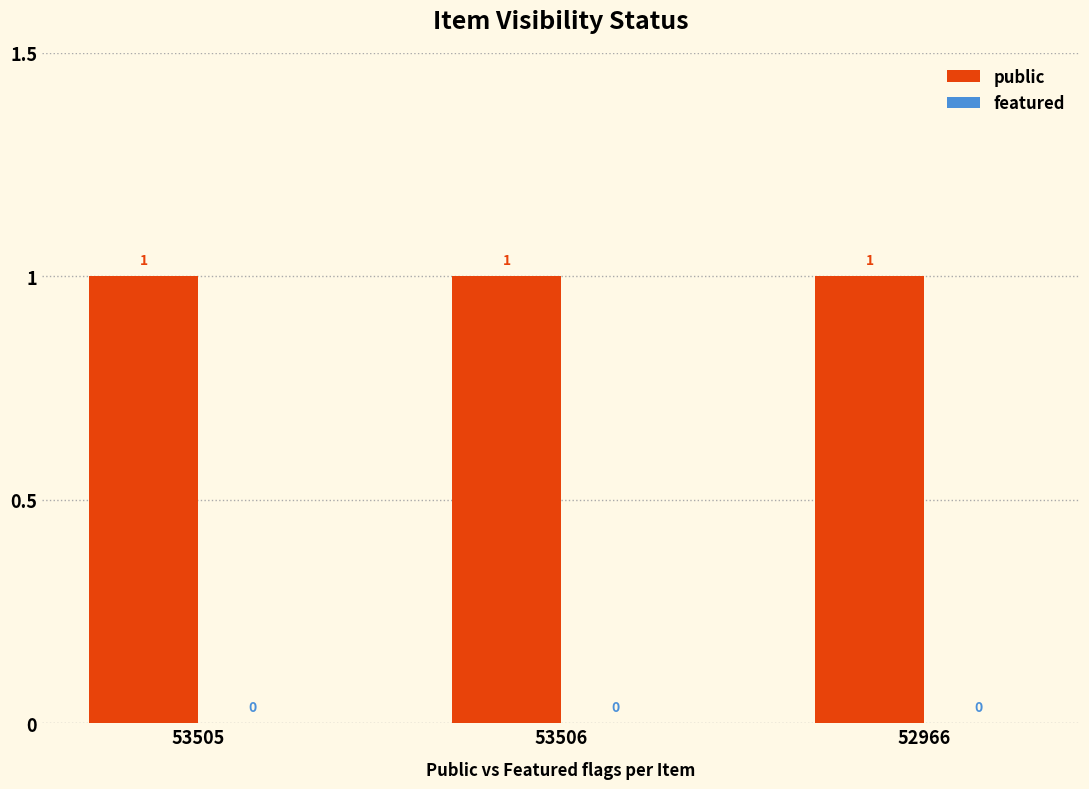

Reading right to left, transcribe all the data shown in this chart.

public: 52966=1	53506=1	53505=1
featured: 52966=0	53506=0	53505=0